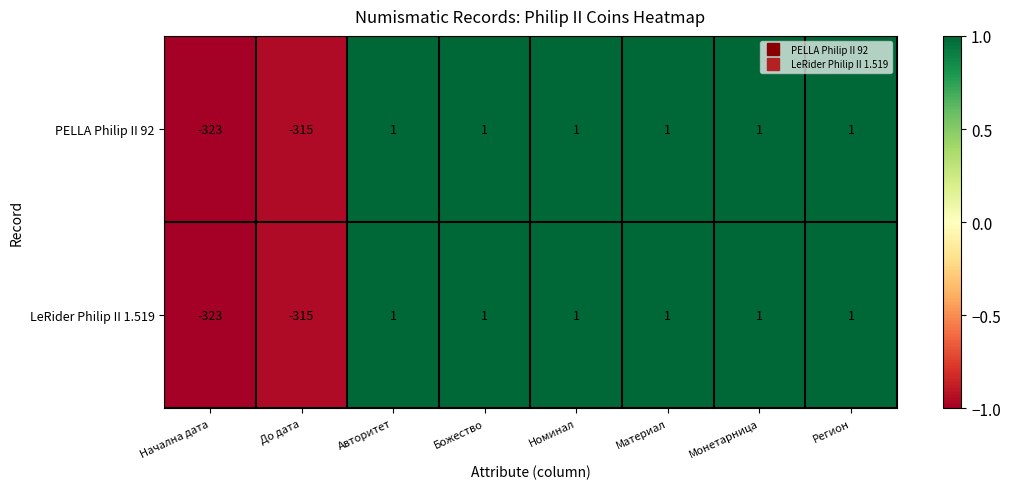

The LeRider Philip II 1.519 series shows 0 at Авторитет. True or false?

False